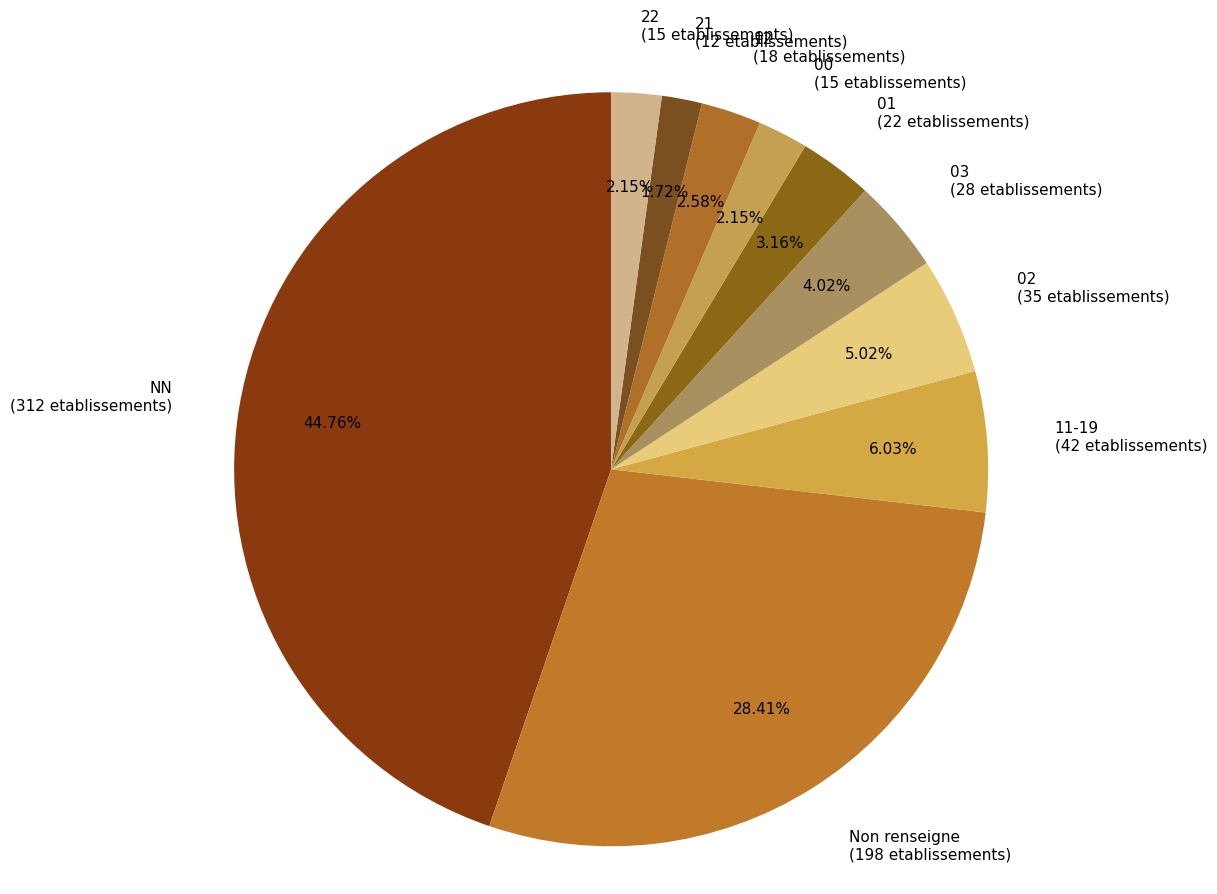

Does any single category account for the majority?

No